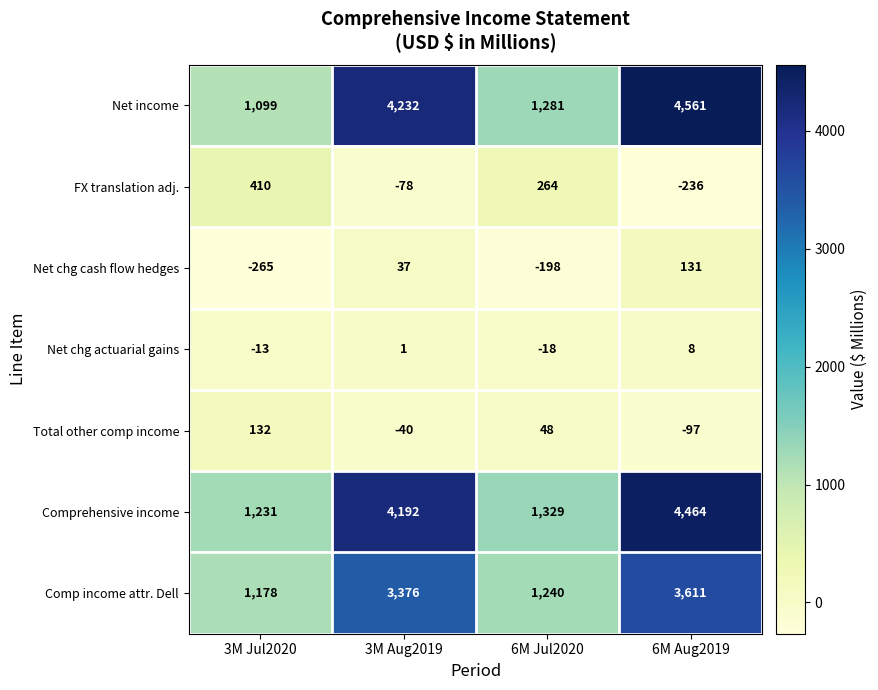

The Net chg cash flow hedges series shows 58 at 3M Aug2019. True or false?

False